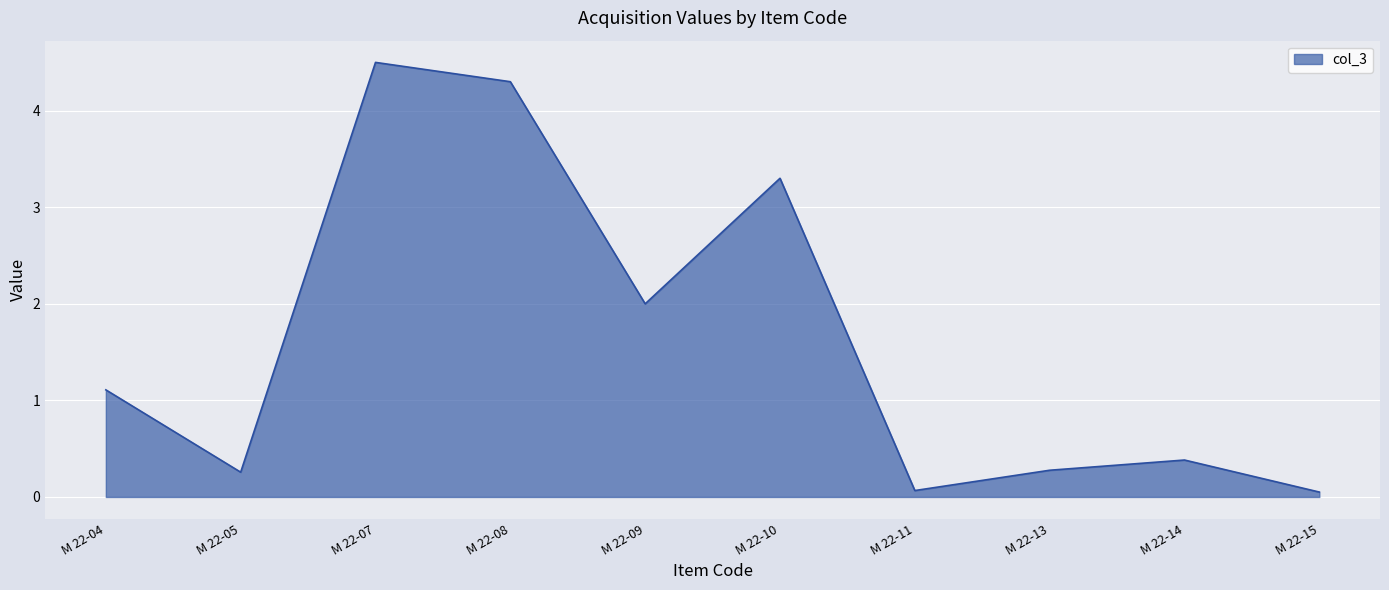

Read the value at M 22-13.

0.3